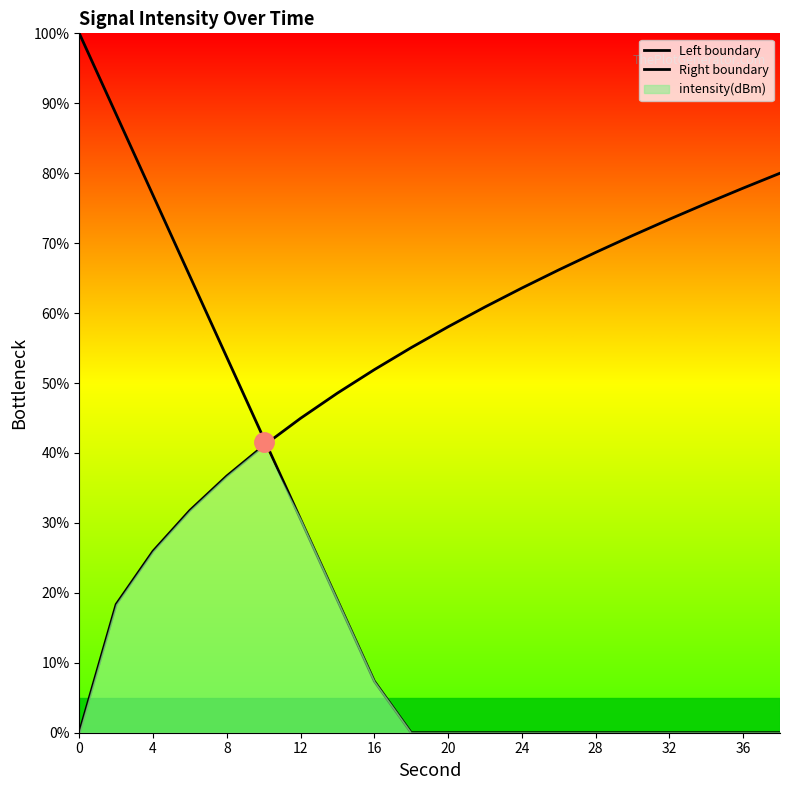

What is the difference between the maximum and minimum values in the Left boundary series?

100.0